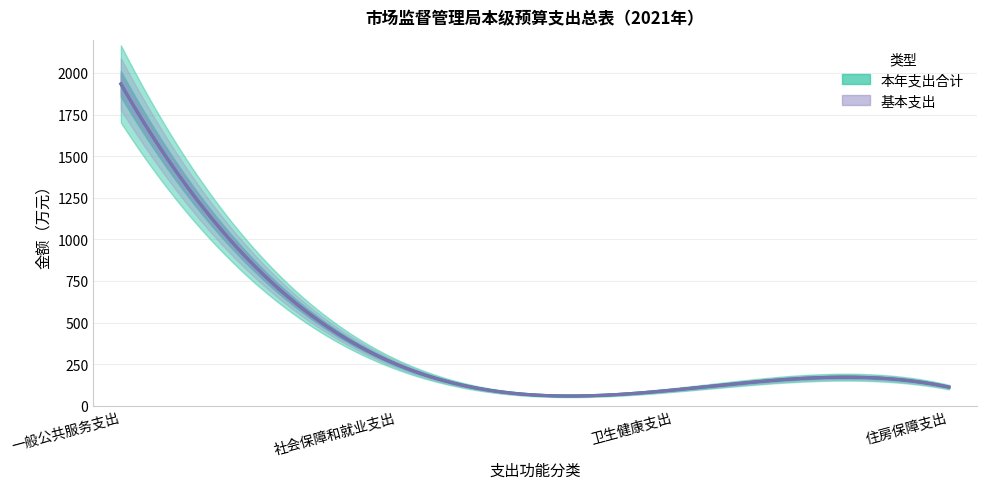

Which has a higher value, 社会保障和就业支出 or 卫生健康支出?

社会保障和就业支出